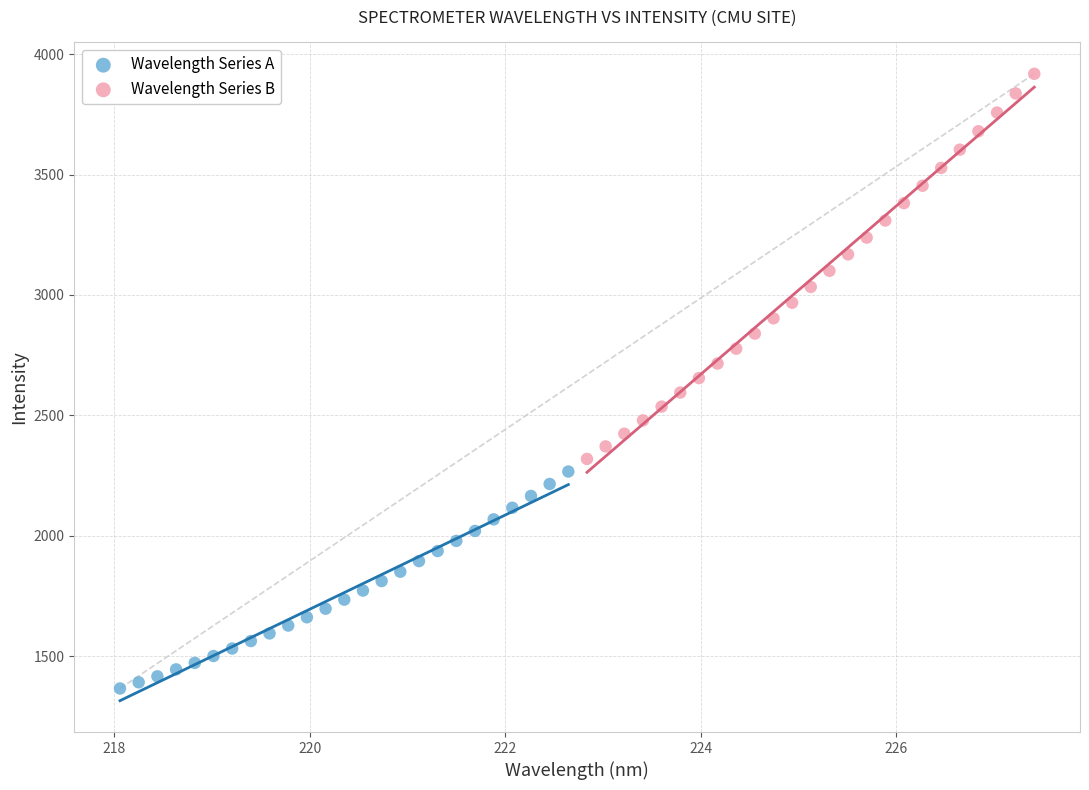

Which series reaches the minimum Y coordinate?

Wavelength Series A